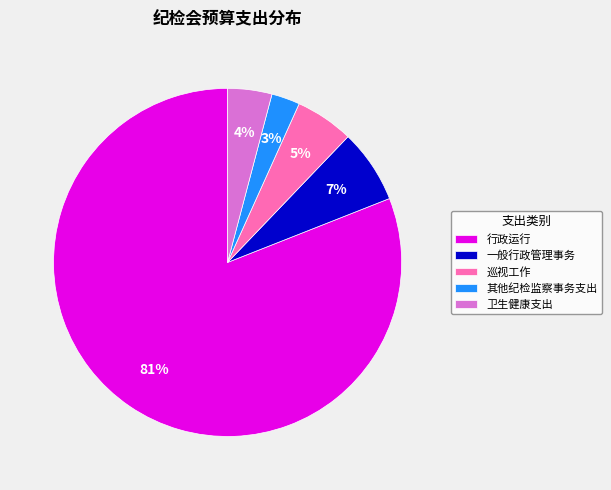

Combined, do 其他纪检监察事务支出 and 一般行政管理事务 account for over 50%?

No